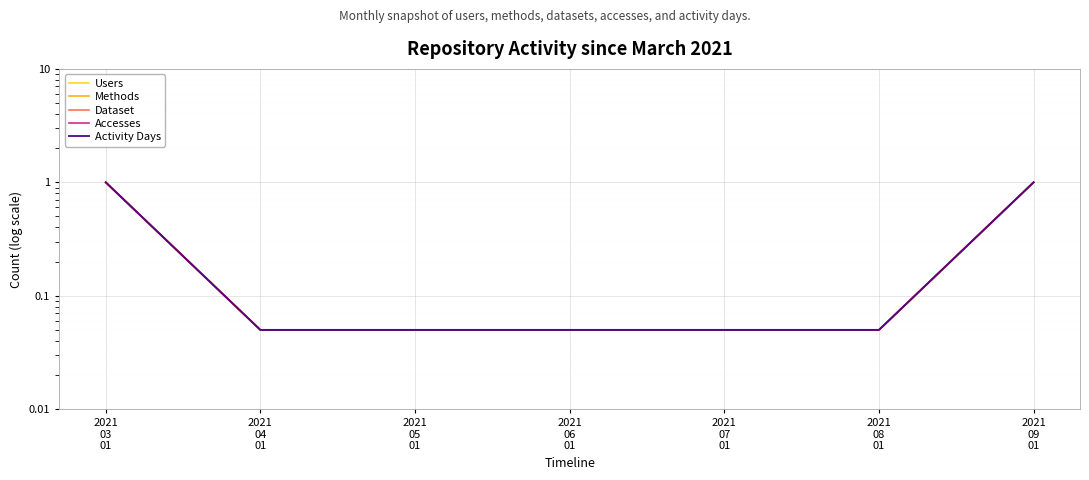

Is it true that Dataset equals 0.0 at 2021
06
01?

False